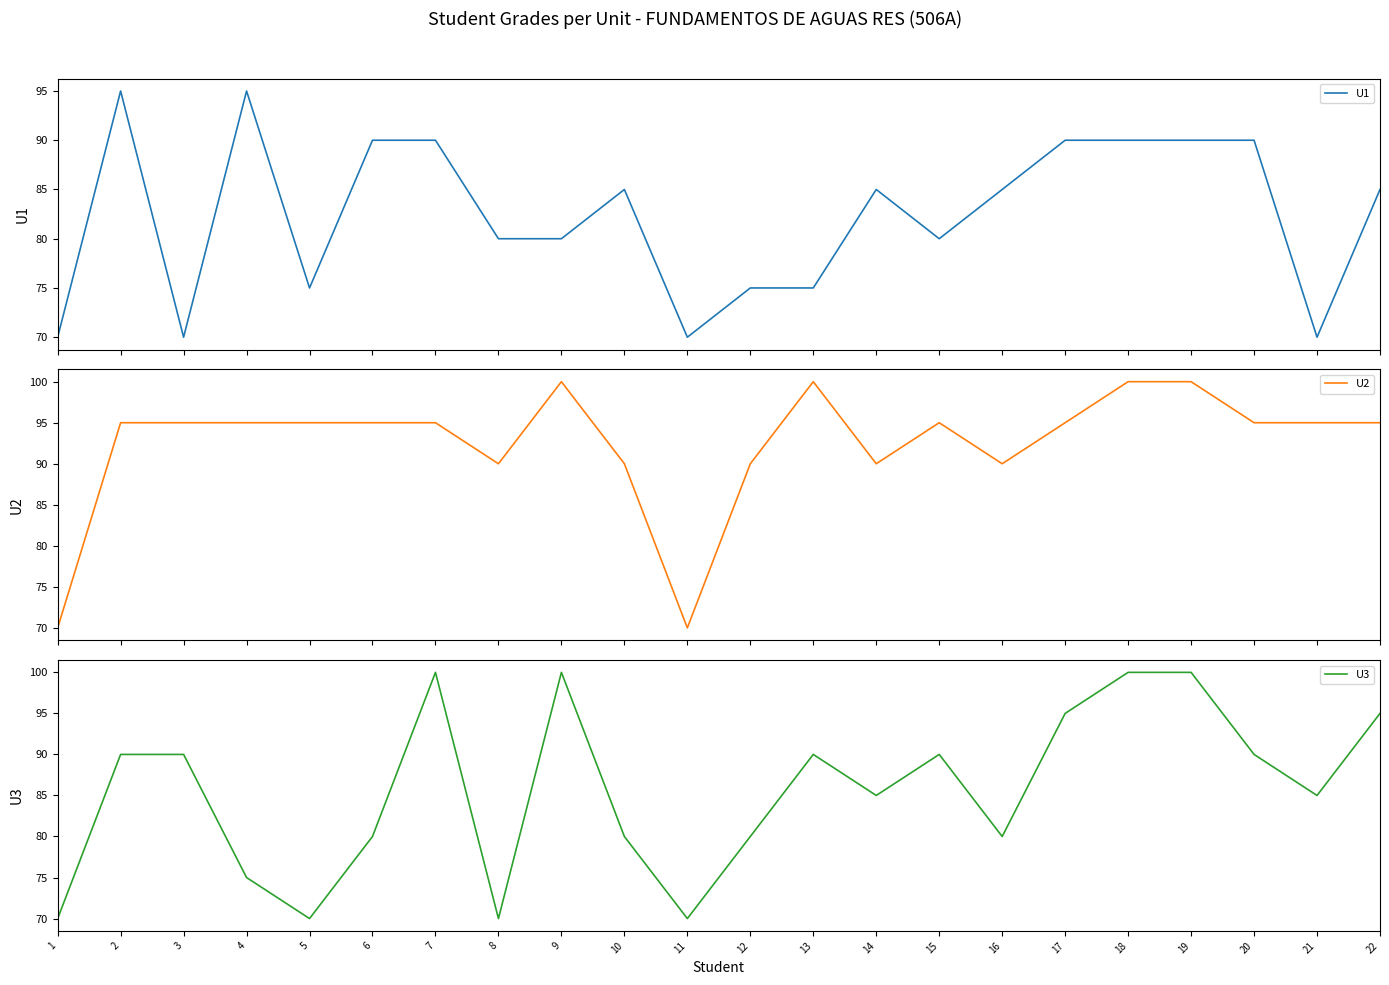

What is the maximum value shown in the chart?

100